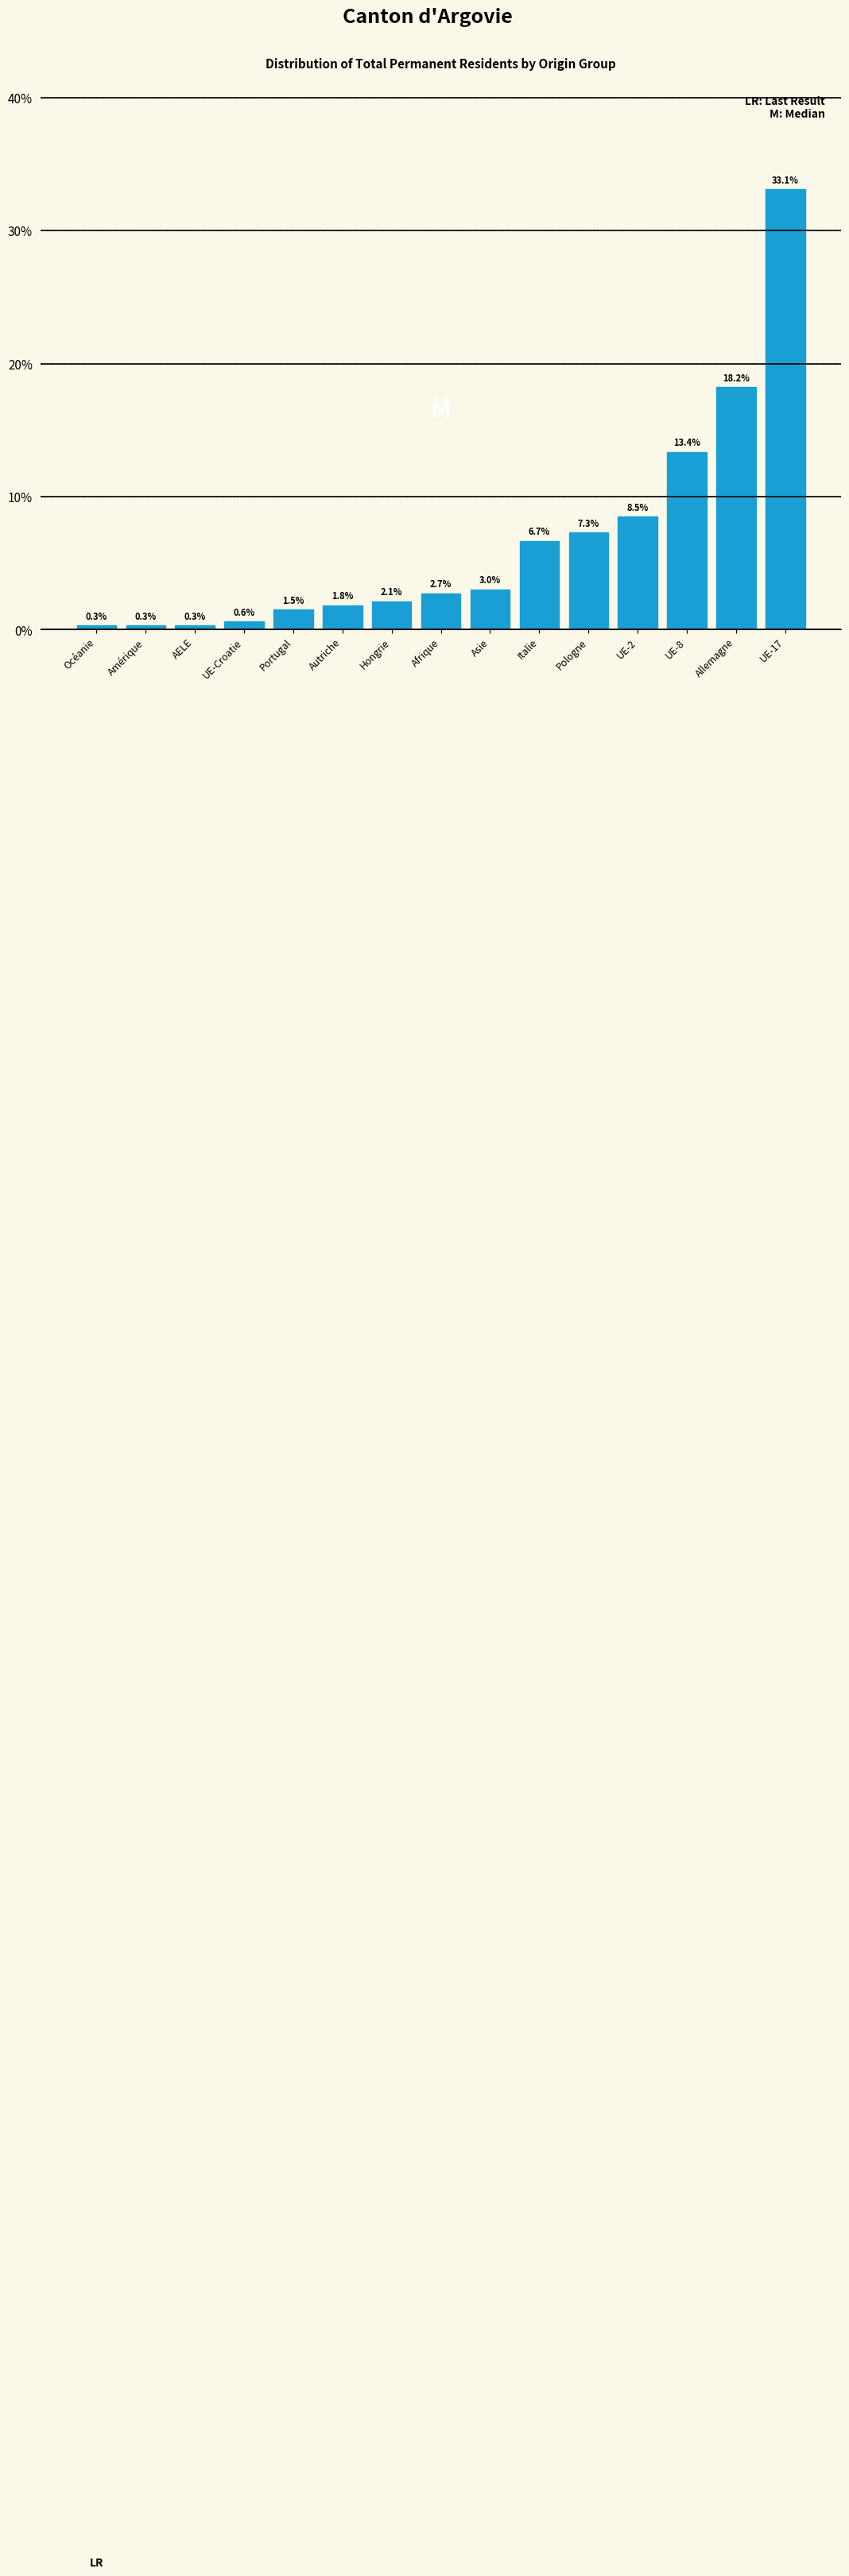

Reading right to left, what are all the values shown in this chart?

33.1	18.2	13.4	8.5	7.3	6.7	3.0	2.7	2.1	1.8	1.5	0.6	0.3	0.3	0.3